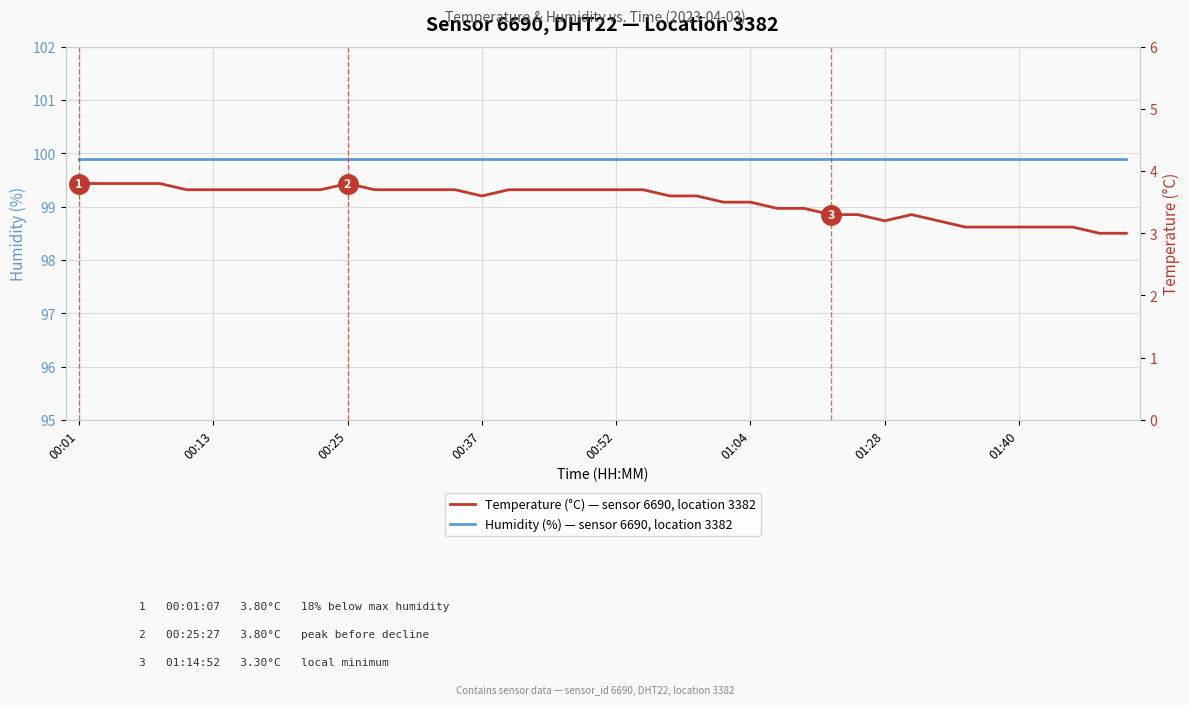

What is the total value across all series at 00:52?

103.6